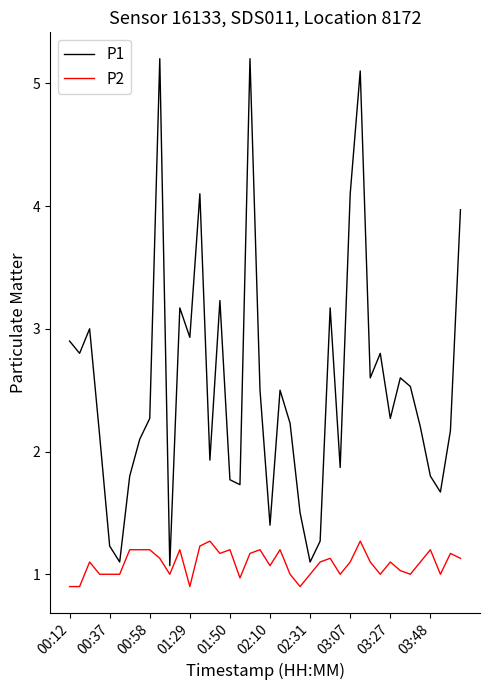

How many categories are shown in the chart?

40